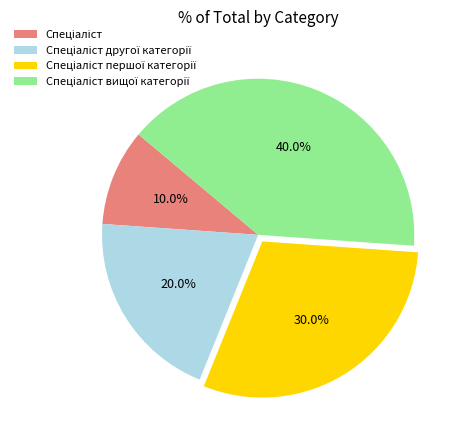

Does any single category account for the majority?

No